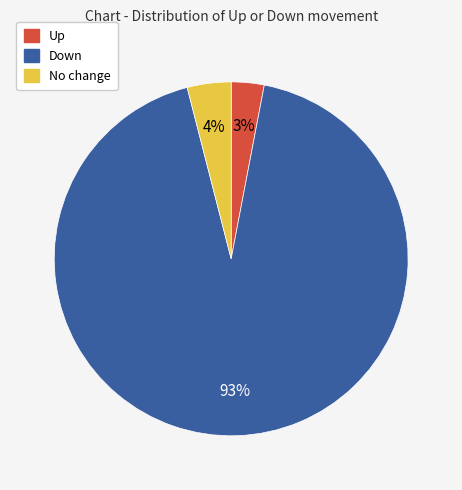

Approximately how many times larger is the value at Down compared to No change?

23.2